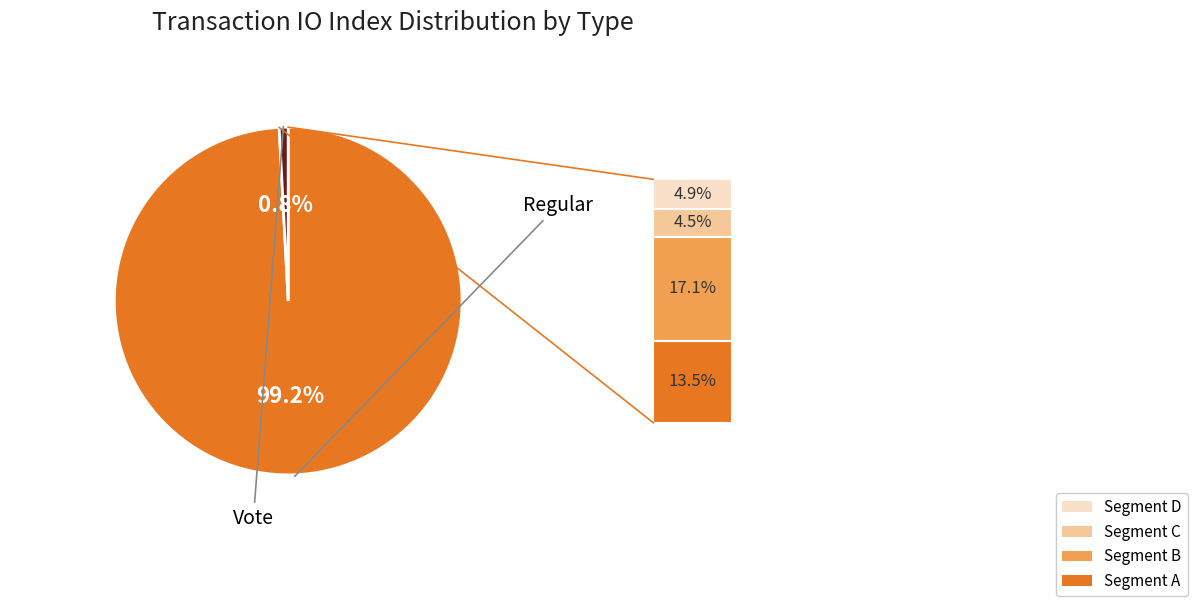

Is there a majority slice in this chart?

Yes